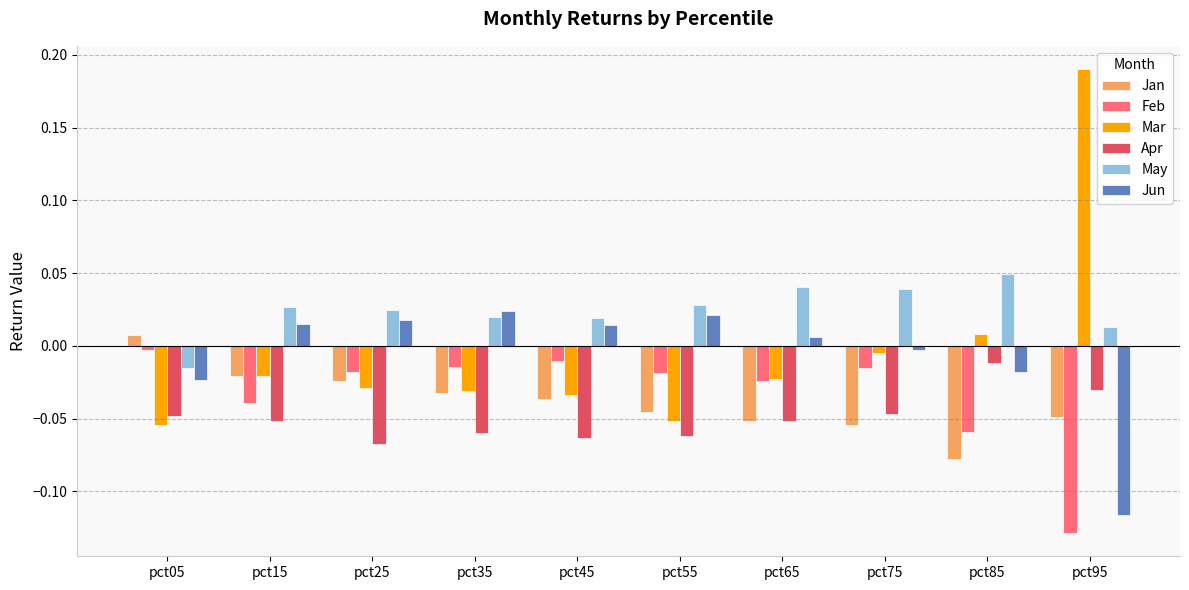

The value of Apr at pct75 is -0.1. True or false?

False